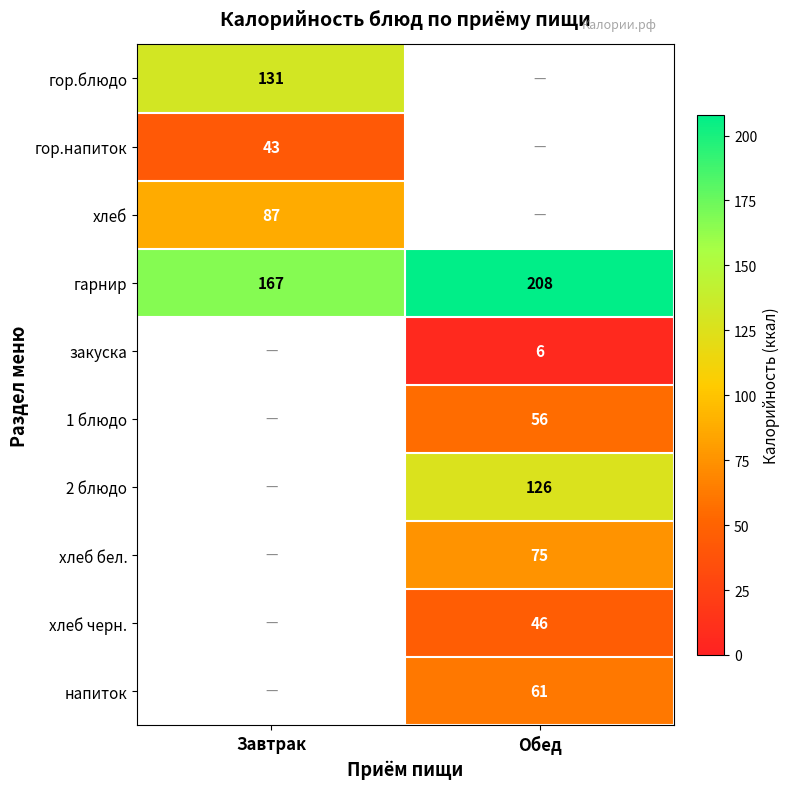

What is the smallest value displayed?

6.0